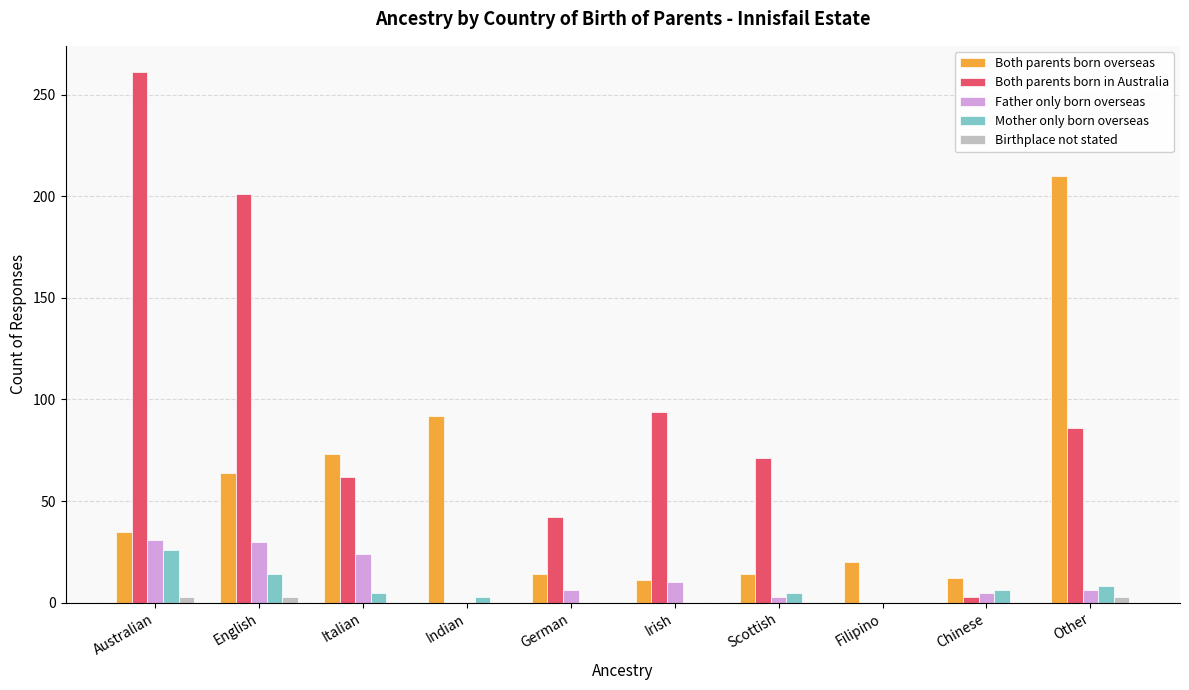

What are all the series names shown in the legend?

Both parents born overseas, Both parents born in Australia, Father only born overseas, Mother only born overseas, Birthplace not stated